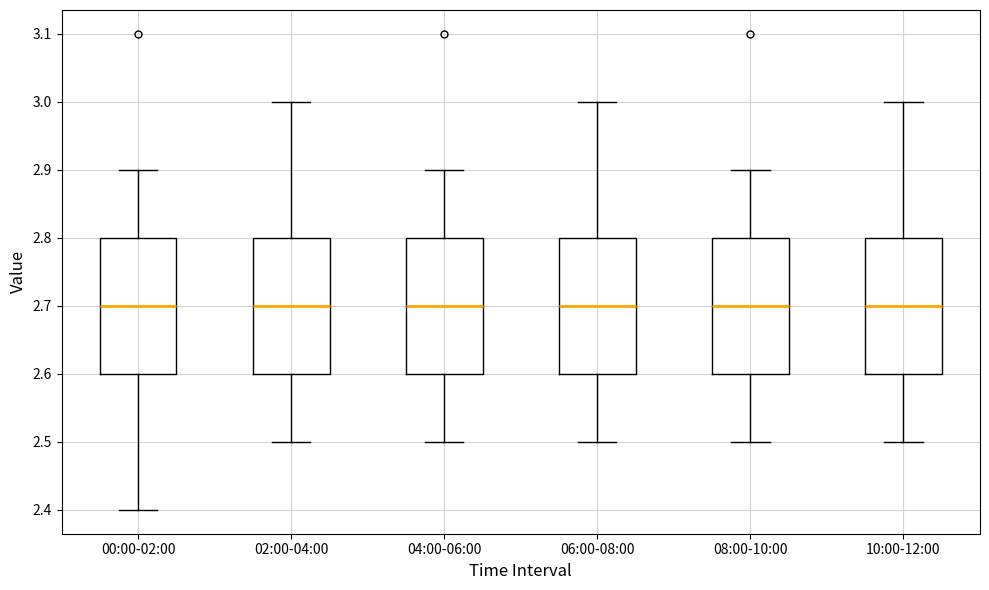

Reading left to right, read every box against the y-axis: the position of its median line, the range the box covers, and the ends of its whiskers. The values are not printed on the chart, so give them approximately, as read against the axis.

00:00-02:00: median 2.7, box 2.6 to 2.8, whiskers 2.4 to 2.9
02:00-04:00: median 2.7, box 2.6 to 2.8, whiskers 2.5 to 3.0
04:00-06:00: median 2.7, box 2.6 to 2.8, whiskers 2.5 to 2.9
06:00-08:00: median 2.7, box 2.6 to 2.8, whiskers 2.5 to 3.0
08:00-10:00: median 2.7, box 2.6 to 2.8, whiskers 2.5 to 2.9
10:00-12:00: median 2.7, box 2.6 to 2.8, whiskers 2.5 to 3.0